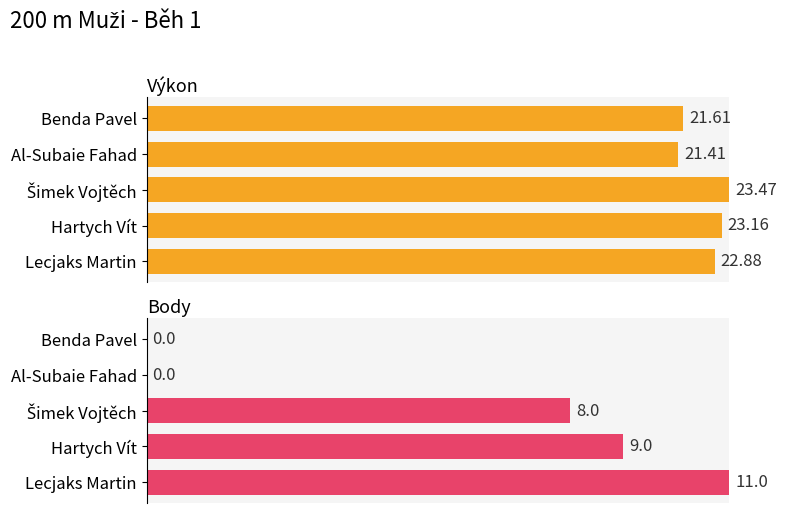

Which series changed the most between Lecjaks Martin and Šimek Vojtěch?

Body